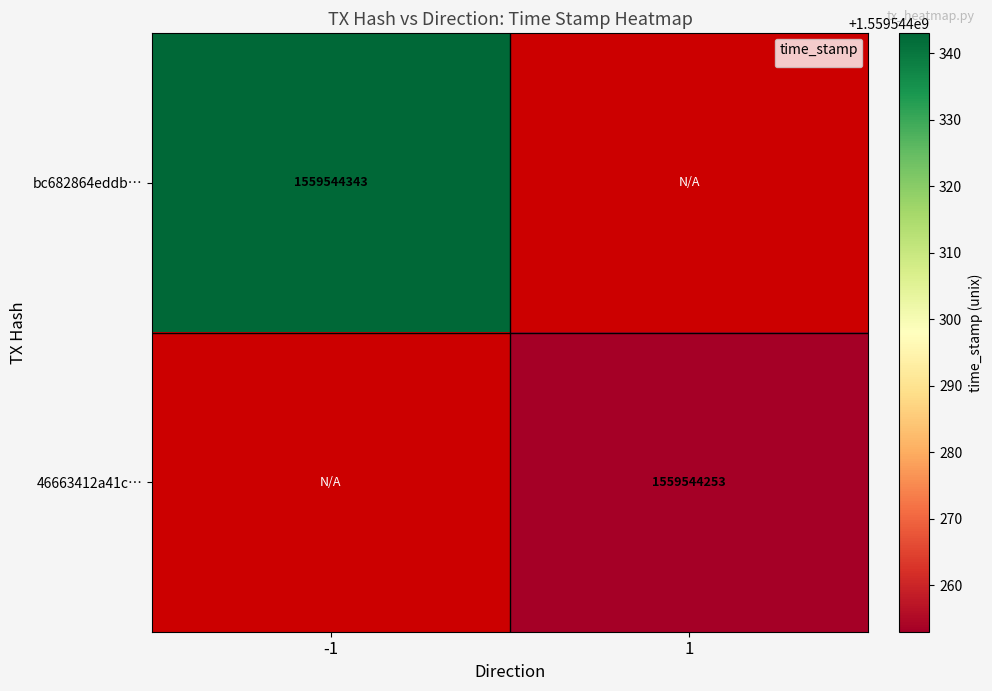

Rank the series by their average value, from lowest to highest.

46663412a41c60eaae9ce97001decb572e58ea7, bc682864eddbefe1a54211753c150d842724152